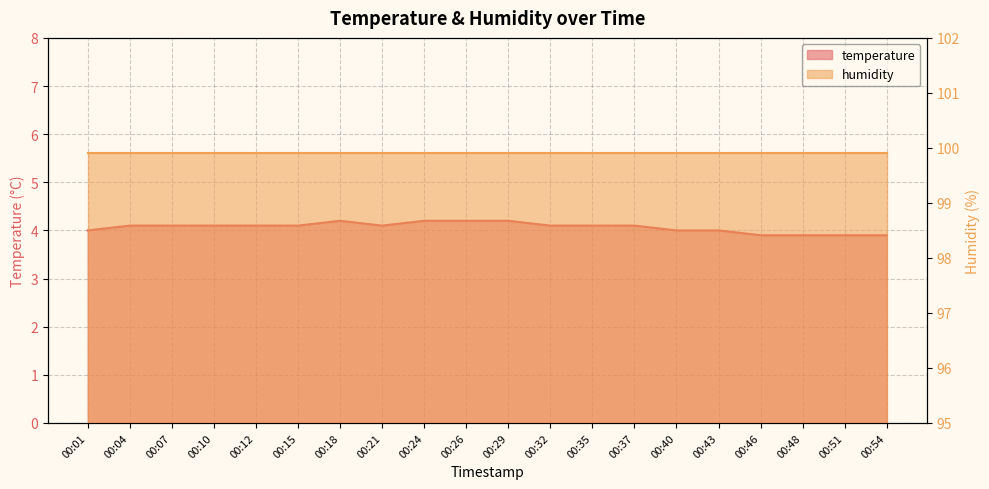

The value at 00:48 is 3.9. True or false?

True